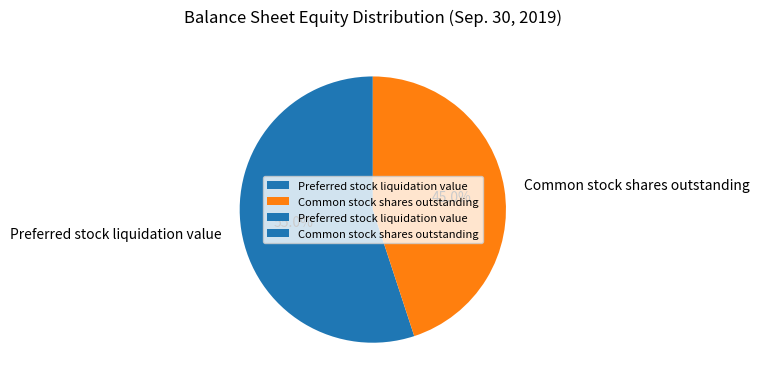

Combined, do Common stock shares outstanding and Preferred stock liquidation value account for over 50%?

Yes